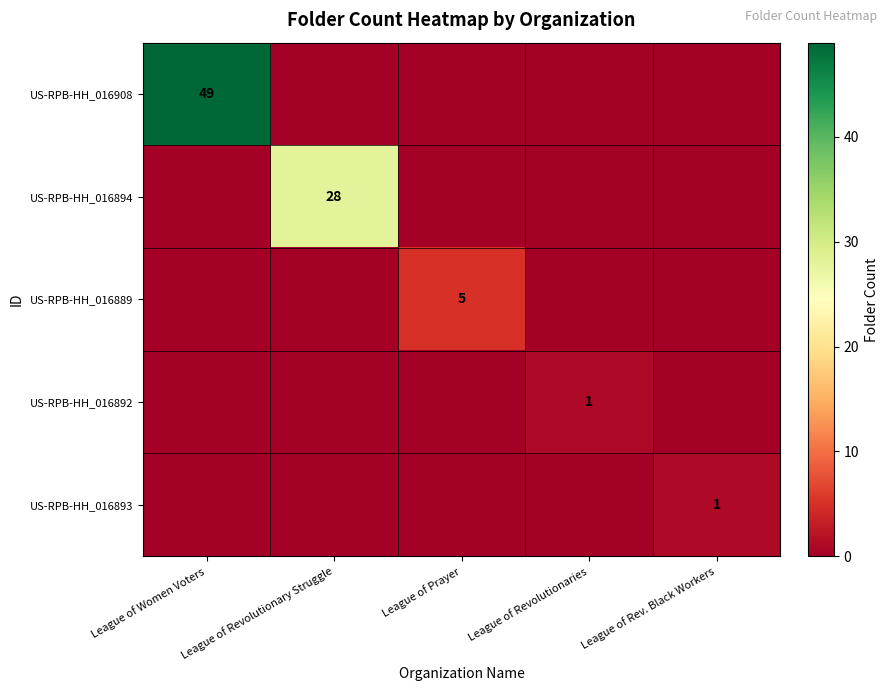

The US-RPB-HH_016908 series shows 87 at League of Women Voters. True or false?

False